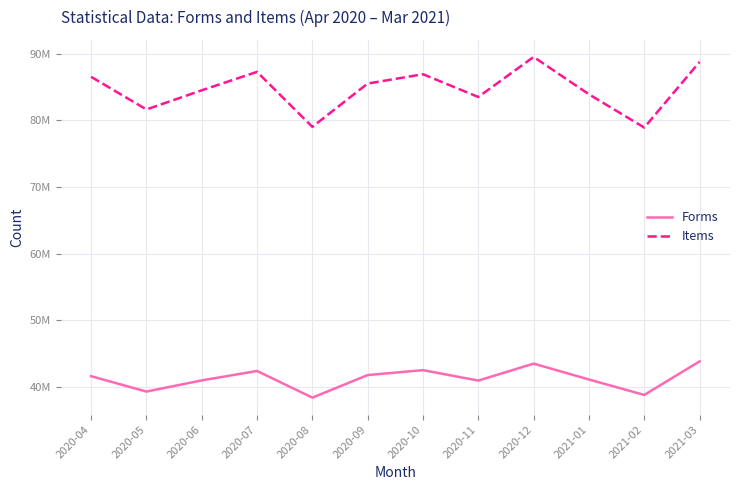

At which label is Items closest to 84194024?

2020-06